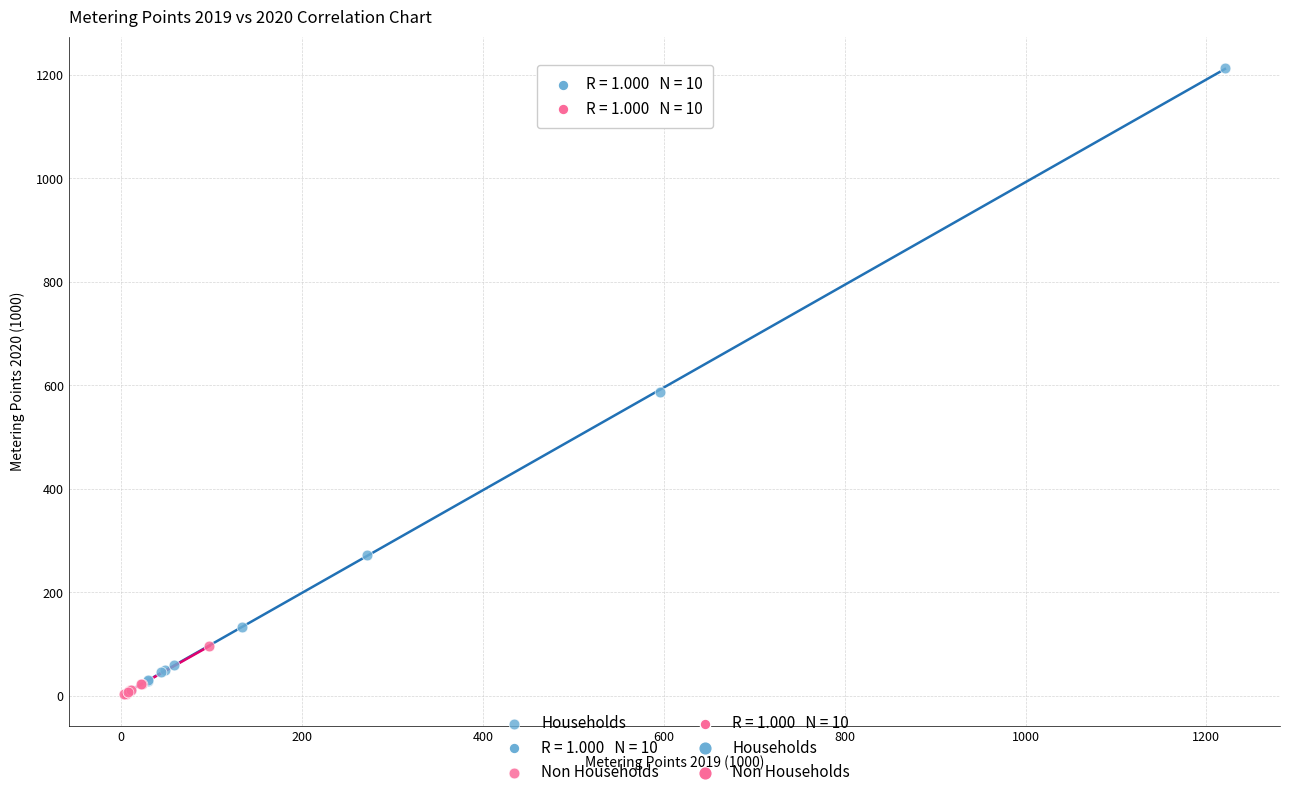

Which series contains the highest Y value?

Households